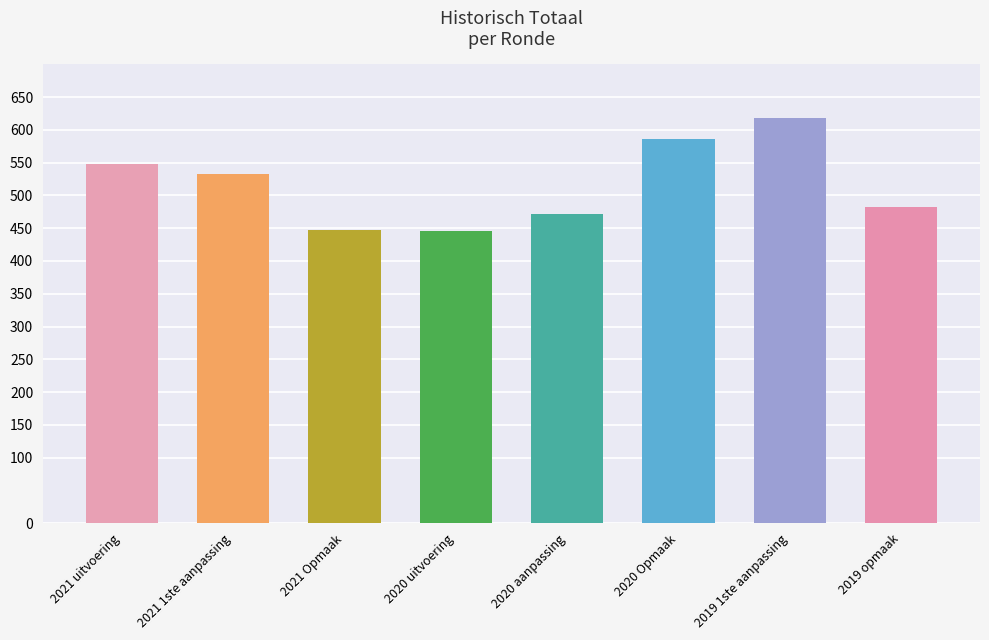

Are the bars grouped side by side (vs. stacked)?

No